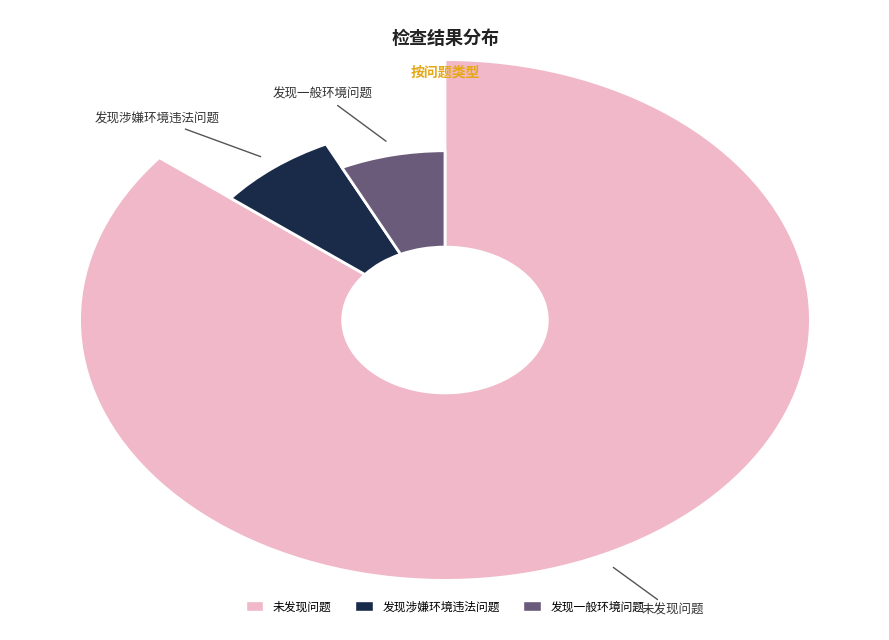

To the nearest percent, what is the average slice percentage?

33%